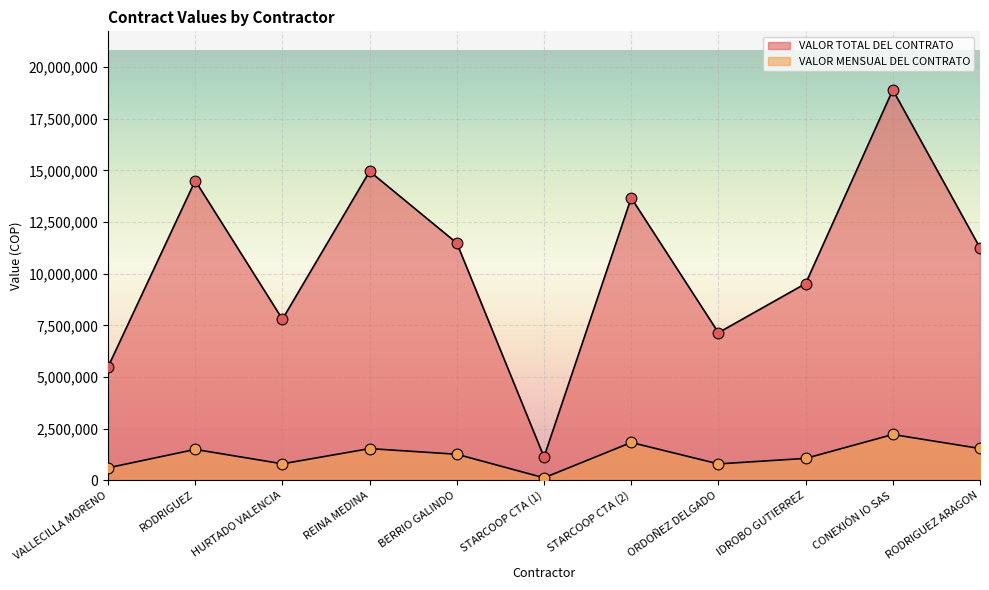

Which series has the widest spread of Y values?

VALOR TOTAL DEL CONTRATO